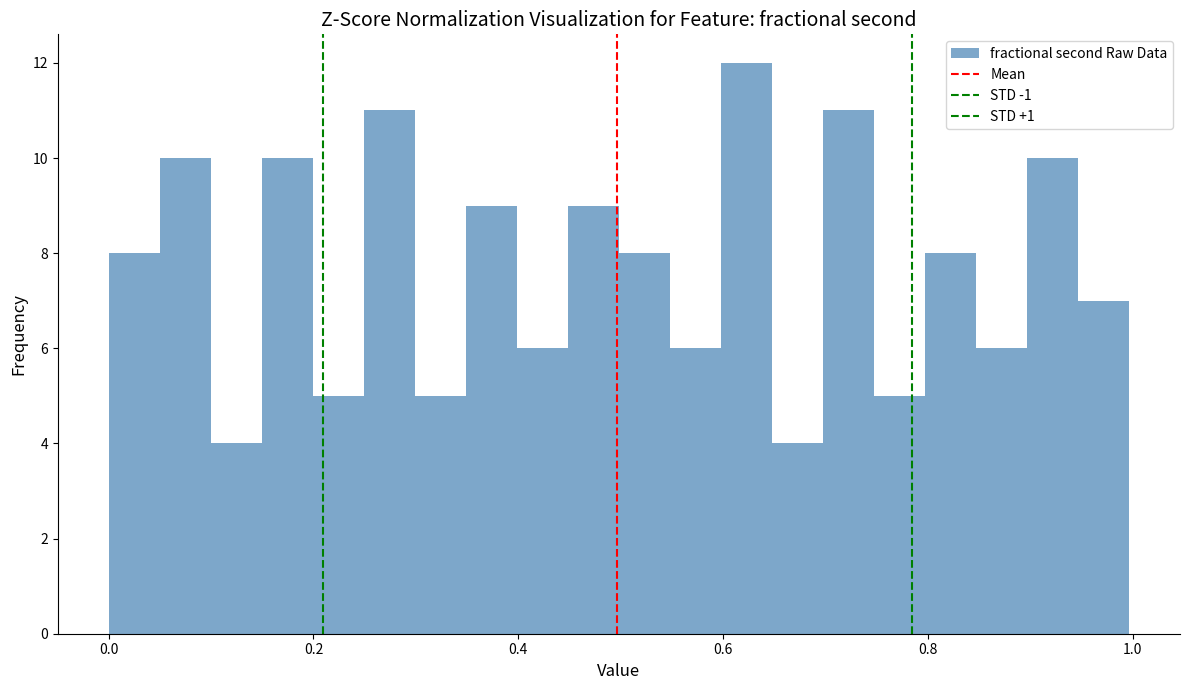

Around what value on the x-axis is the tallest bar? Give the approximate position of its centre, as read against the axis.

0.62